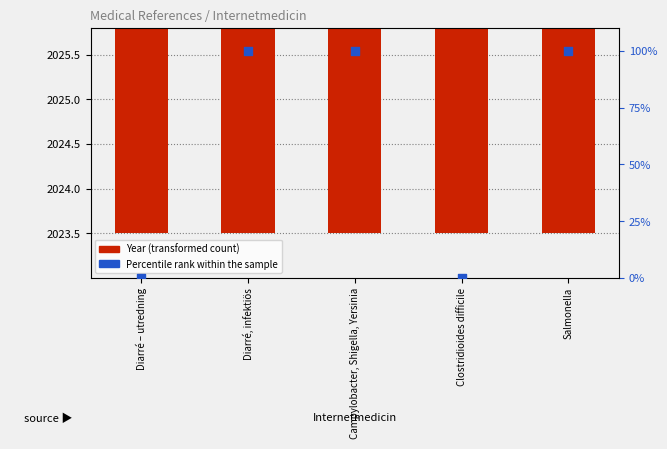

What is the total value across all series at Diarré, infektiös?

2125